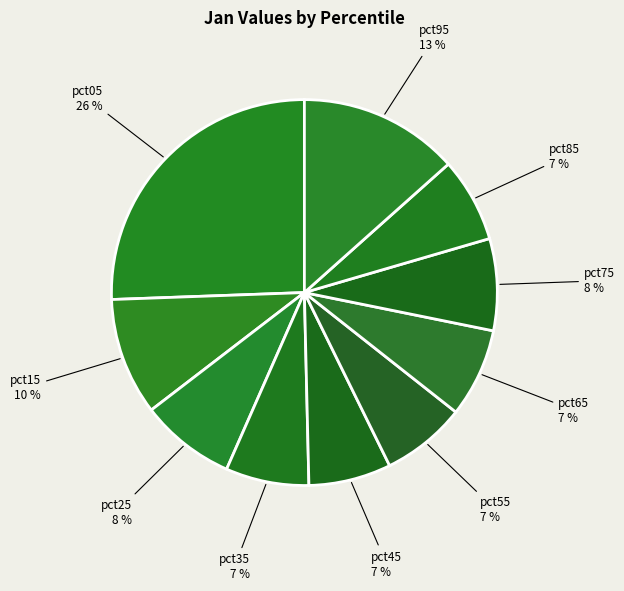

The pct95 slice represents 5% of the pie. True or false?

False